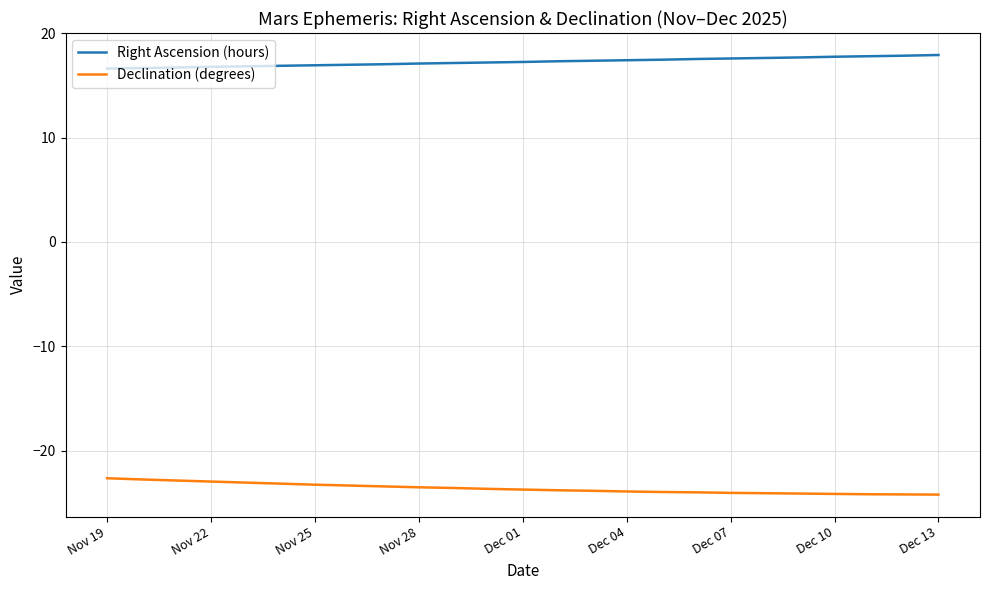

How many categories are shown in the chart?

25